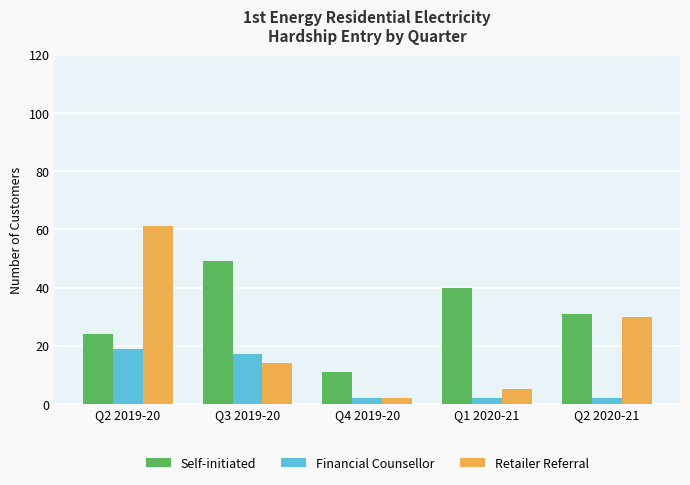

List the series in order of their peak value, highest first.

Retailer Referral, Self-initiated, Financial Counsellor